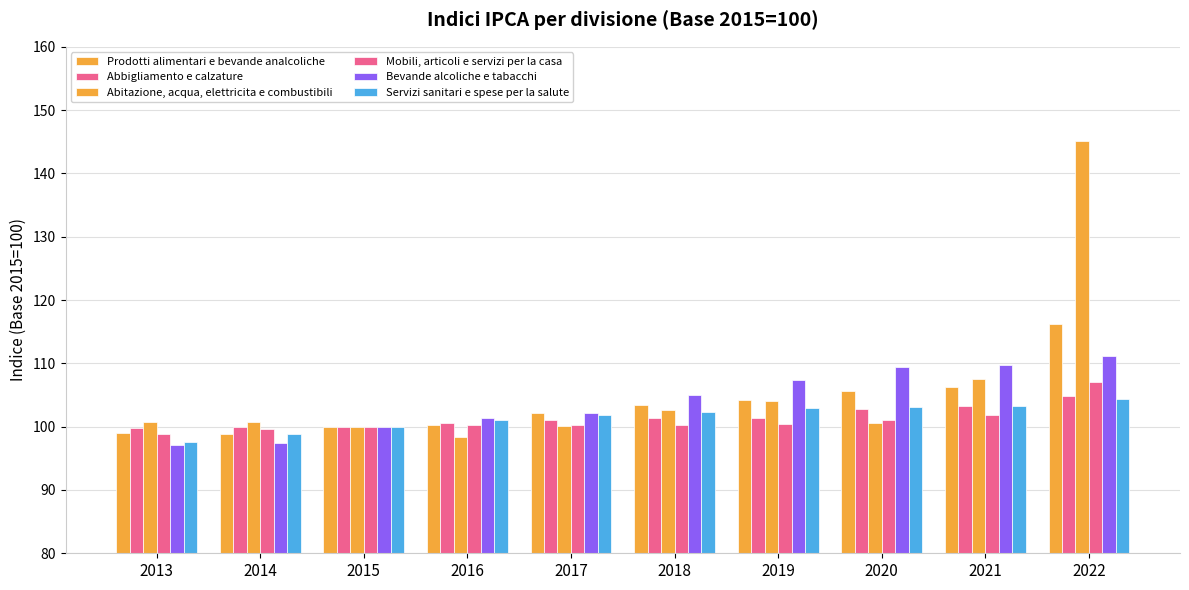

What is the maximum value for Mobili, articoli e servizi per la casa?

107.1